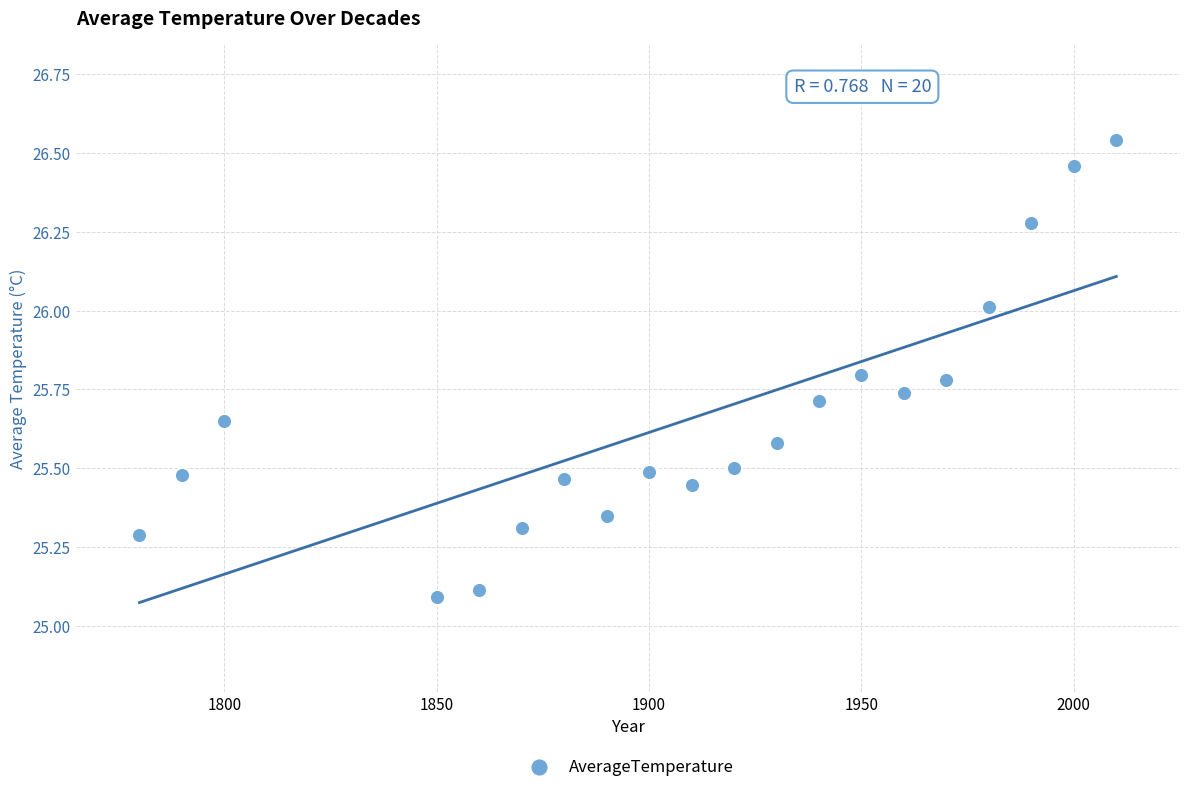

What is the range of X values (max minus min)?

230.0